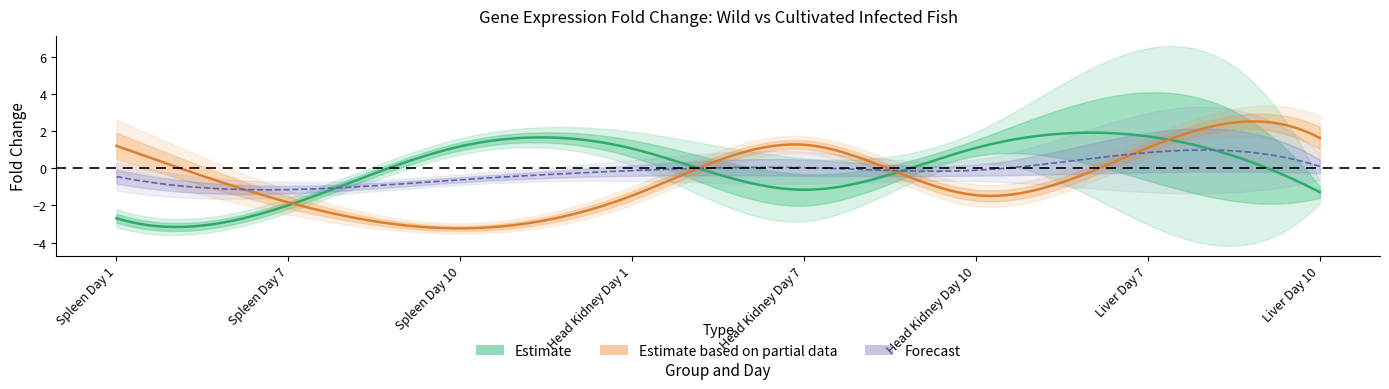

How many values in the Wild Infected Fold series exceed 1?

4